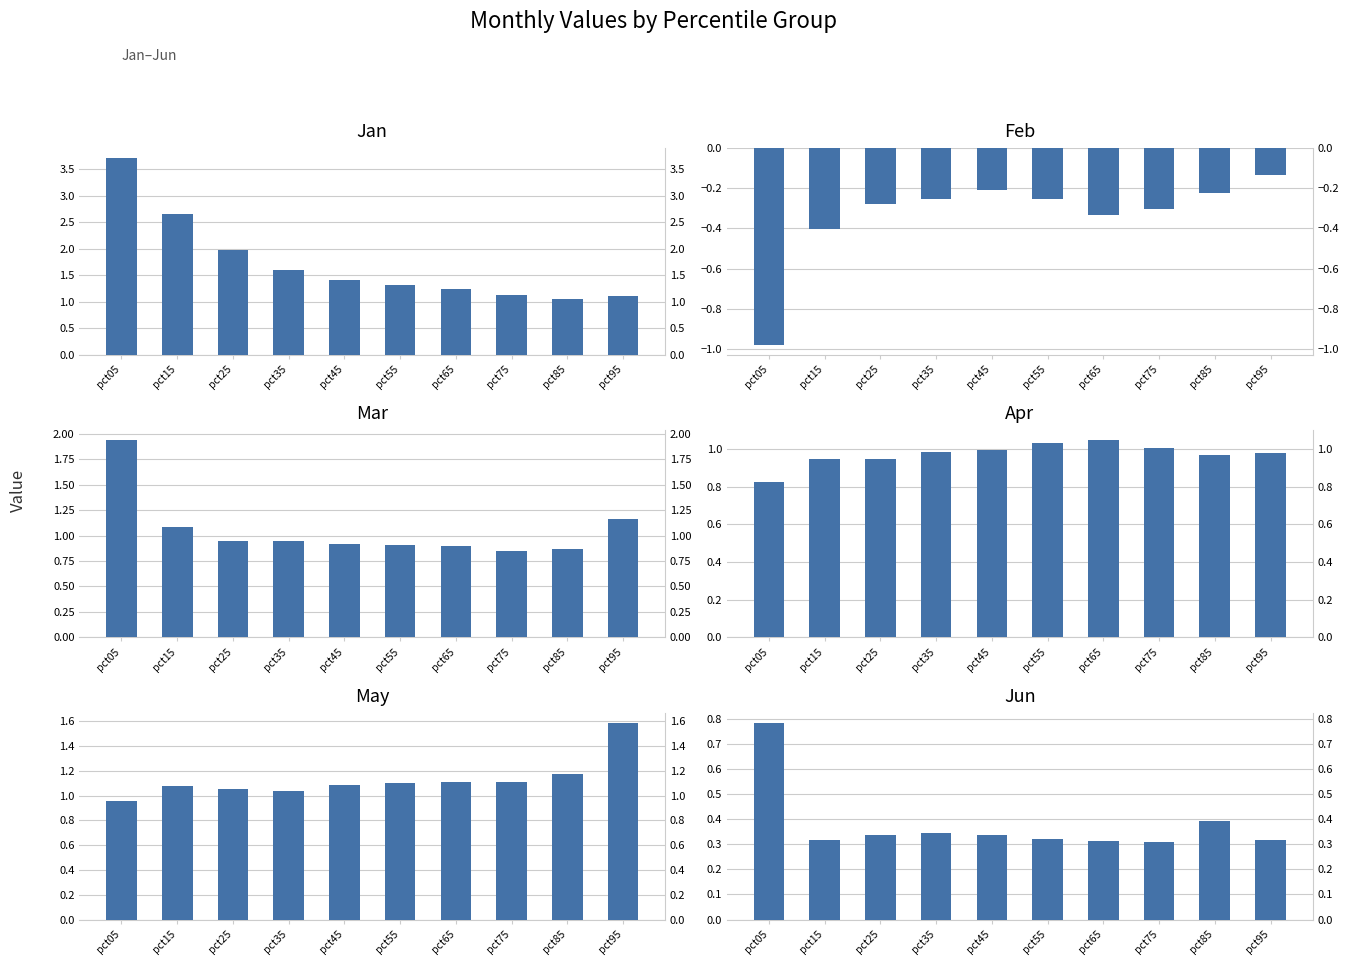

Does the chart contain any negative values?

Yes